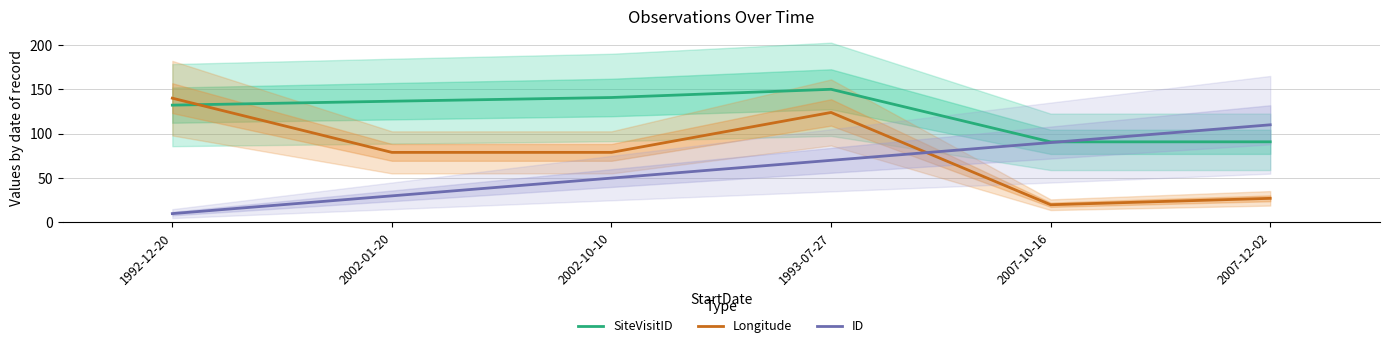

At which label does Longitude reach its peak?

1992-12-20